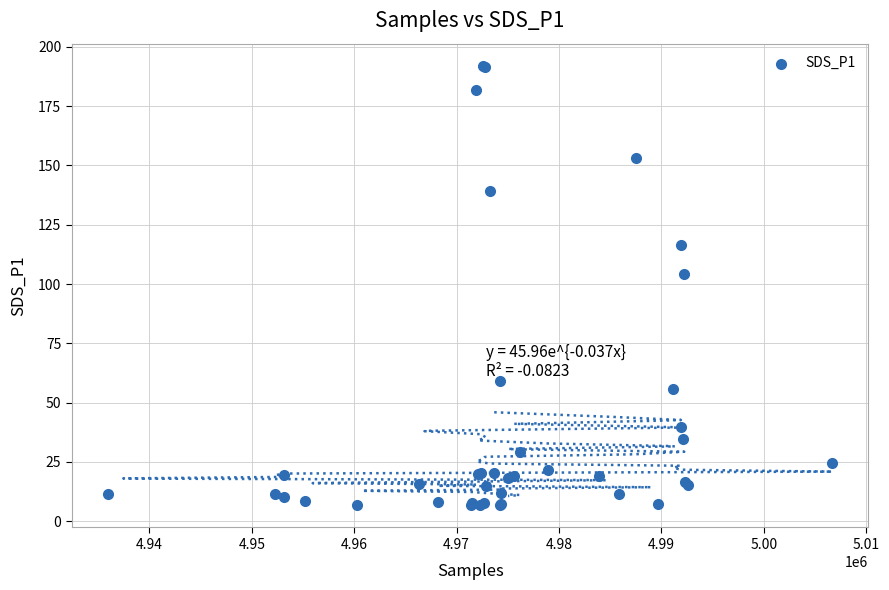

What Y value in the scatter plot is closest to 99?

104.1